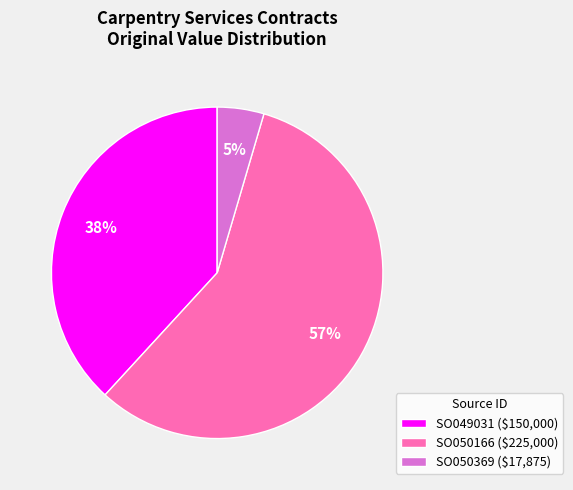

To the nearest percent, what is the average slice percentage?

33%